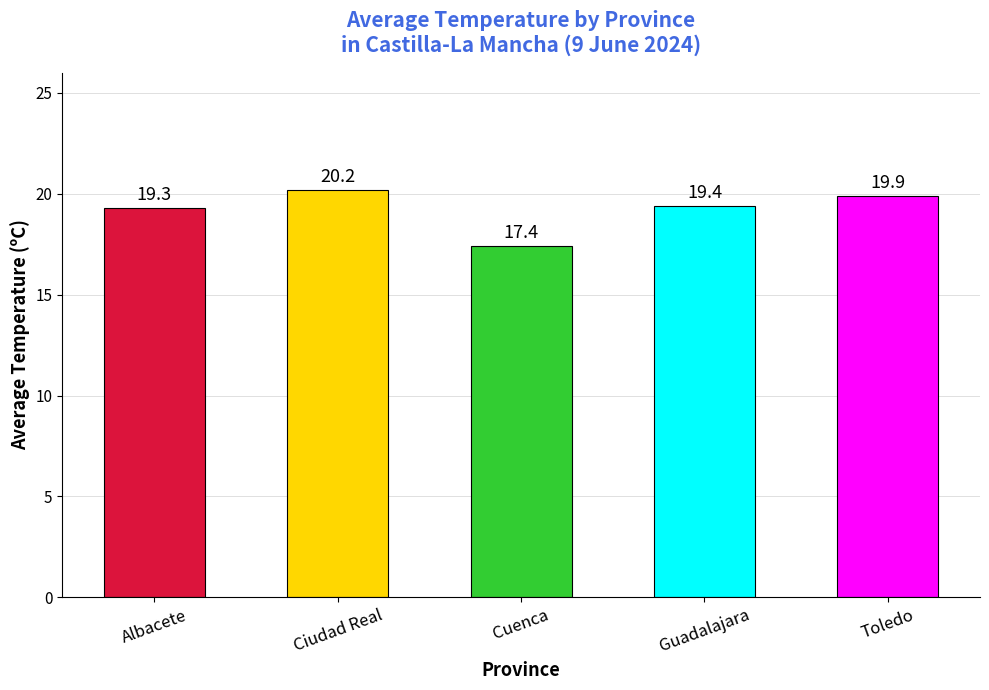

What is the sum of the values at Cuenca and Guadalajara?

36.8